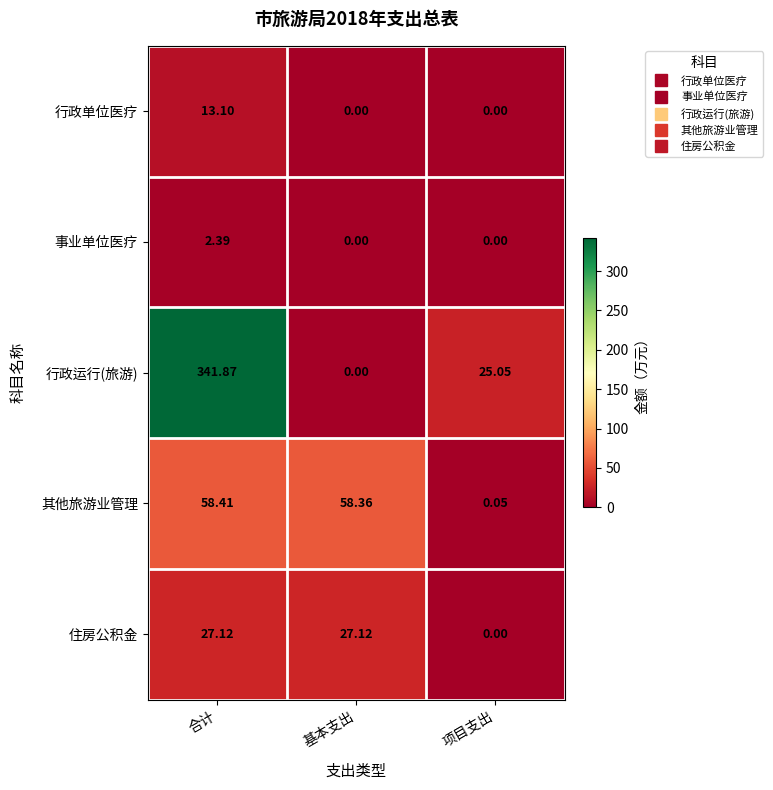

Which series has the largest range (max minus min)?

行政运行(旅游)